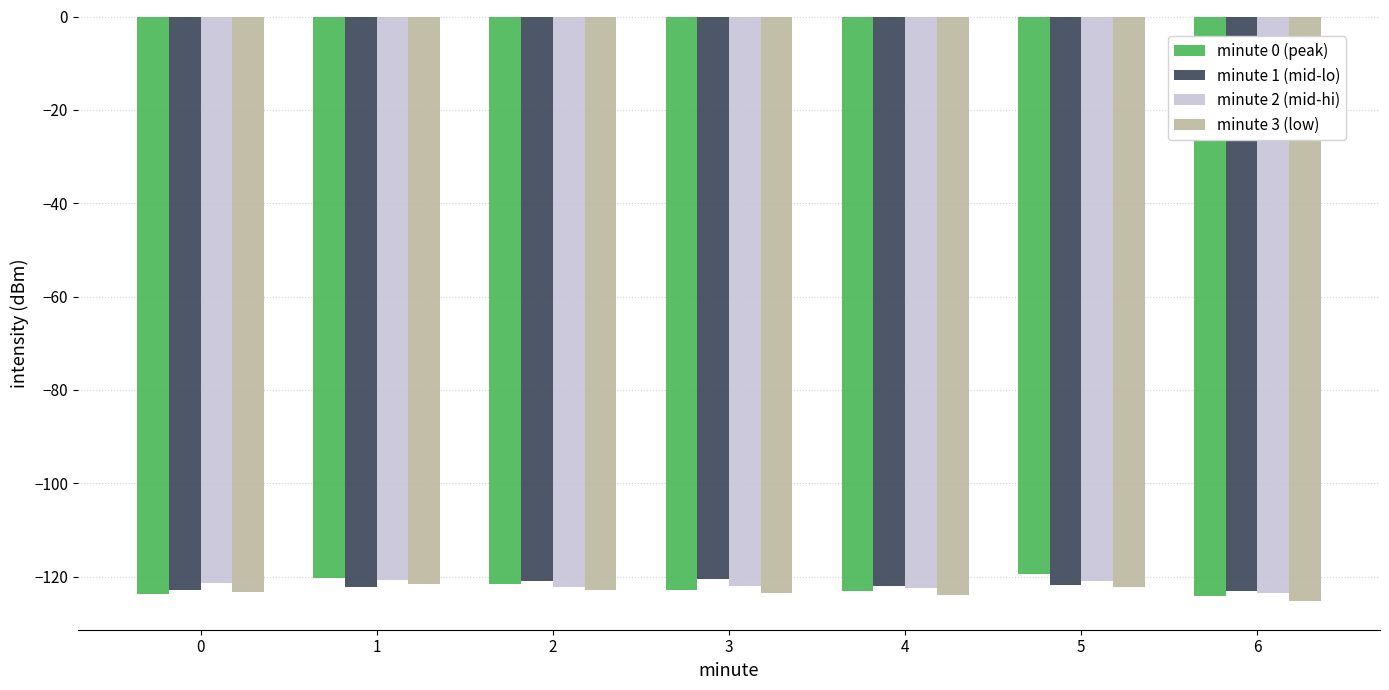

The minute 2 (mid-hi) series shows -120.8 at 1. True or false?

True